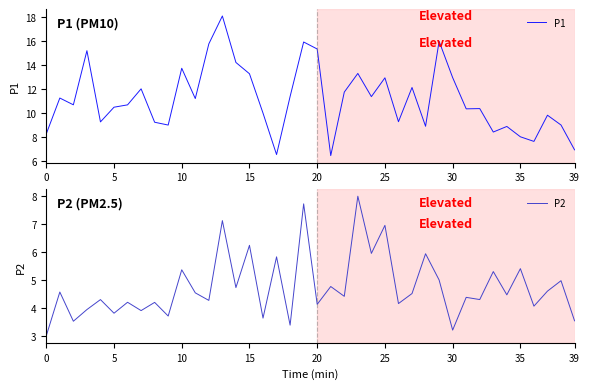

True or false: P1 and P2 intersect in this chart.

False